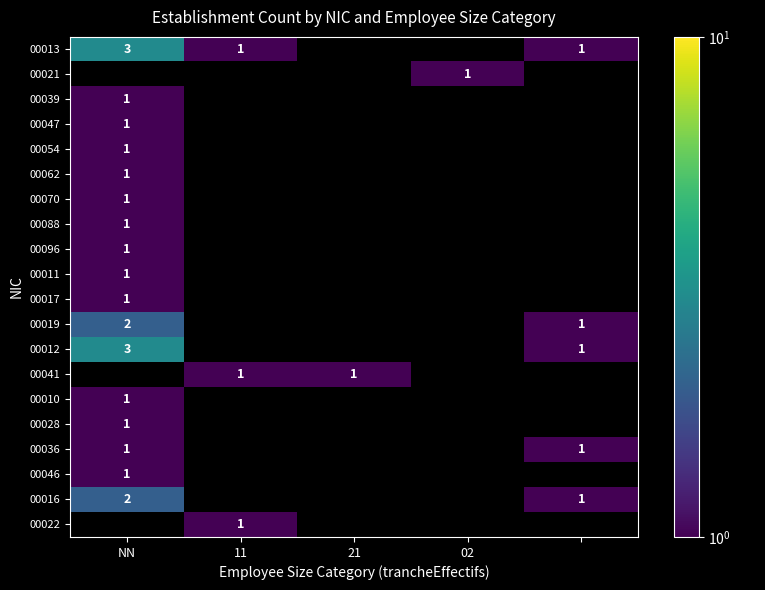

How many distinct data groups are displayed?

20